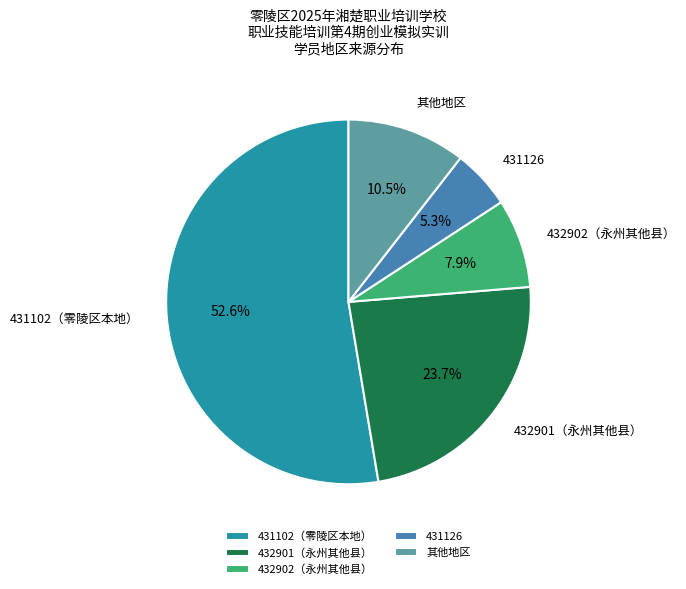

Which slice is the smallest?

431126